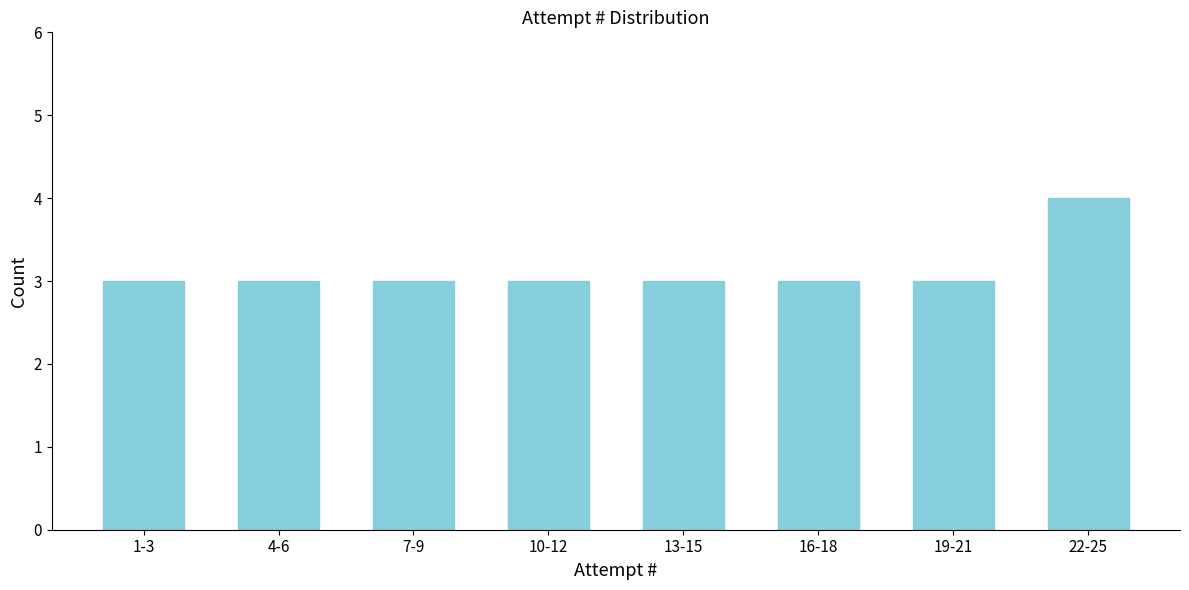

Reading left to right, transcribe all the data shown in this chart.

1-3=3	4-6=3	7-9=3	10-12=3	13-15=3	16-18=3	19-21=3	22-25=4